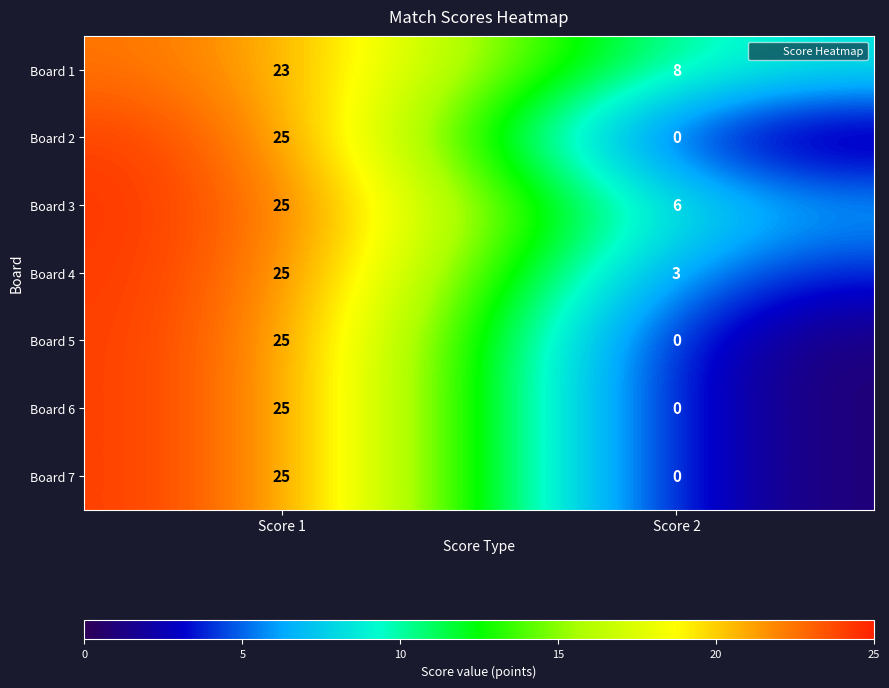

Reading left to right, what are all the values shown in this chart?

Board 1: 23	8
Board 2: 25	0
Board 3: 25	6
Board 4: 25	3
Board 5: 25	0
Board 6: 25	0
Board 7: 25	0